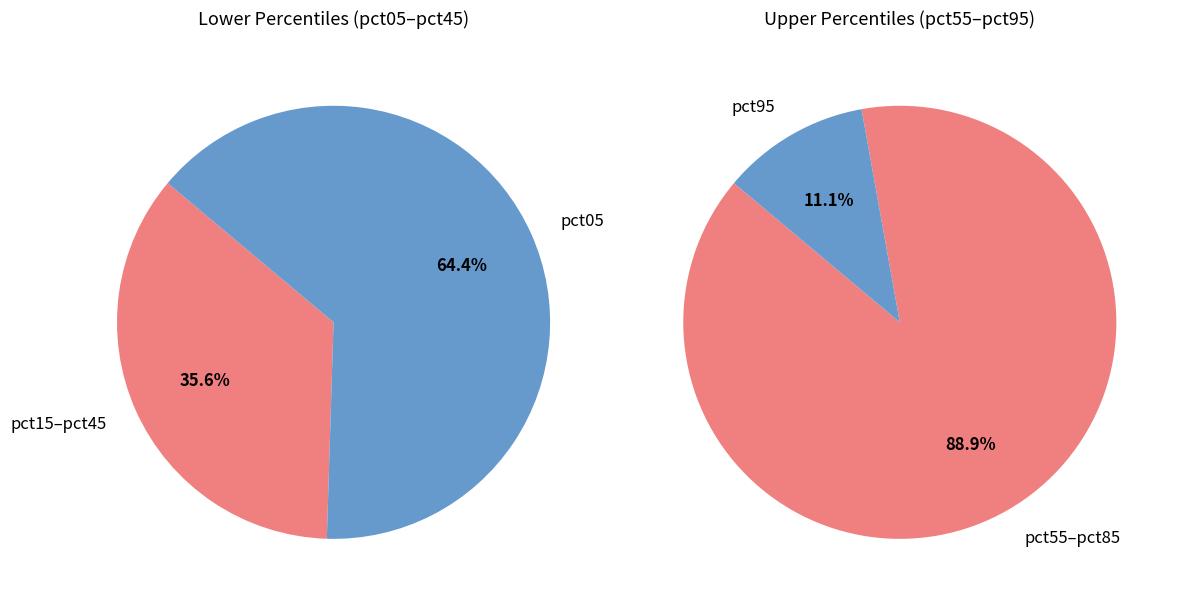

True or false: pct25 accounts for 18% of the total.

False